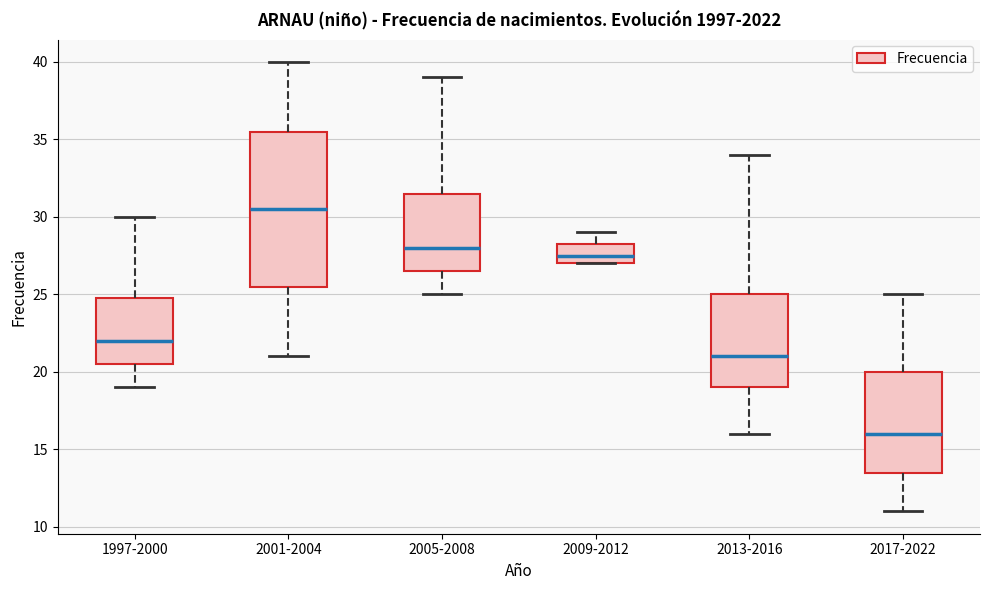

Comparing the boxes themselves (not the whiskers), which one is the tallest?

2001-2004